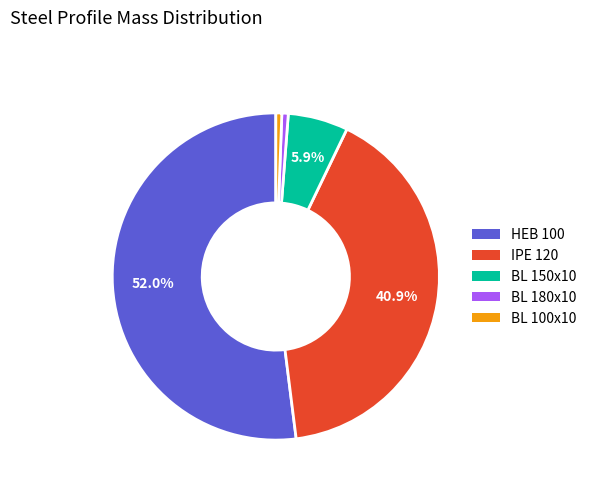

The BL 180x10 slice represents 8% of the pie. True or false?

False